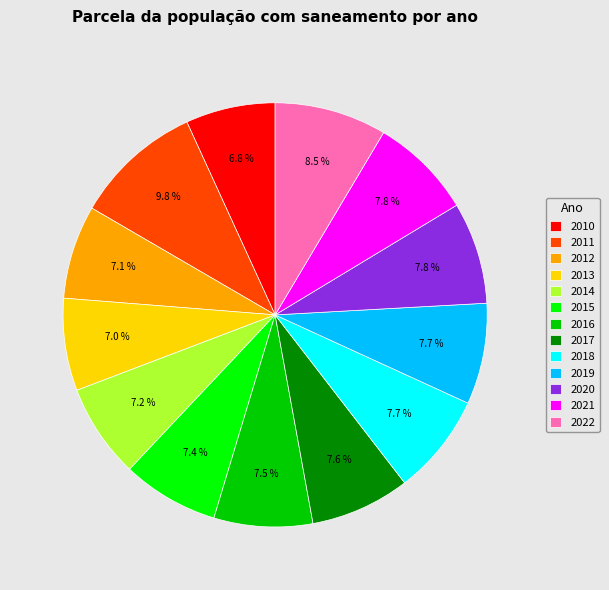

Does any single category account for the majority?

No